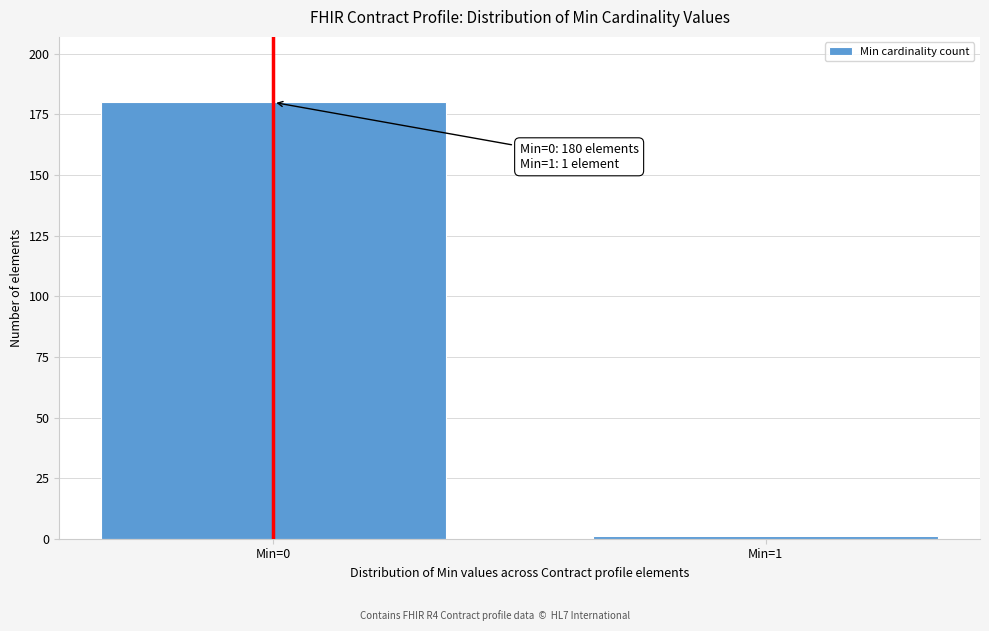

Reading left to right, extract all data points from this chart.

180	1